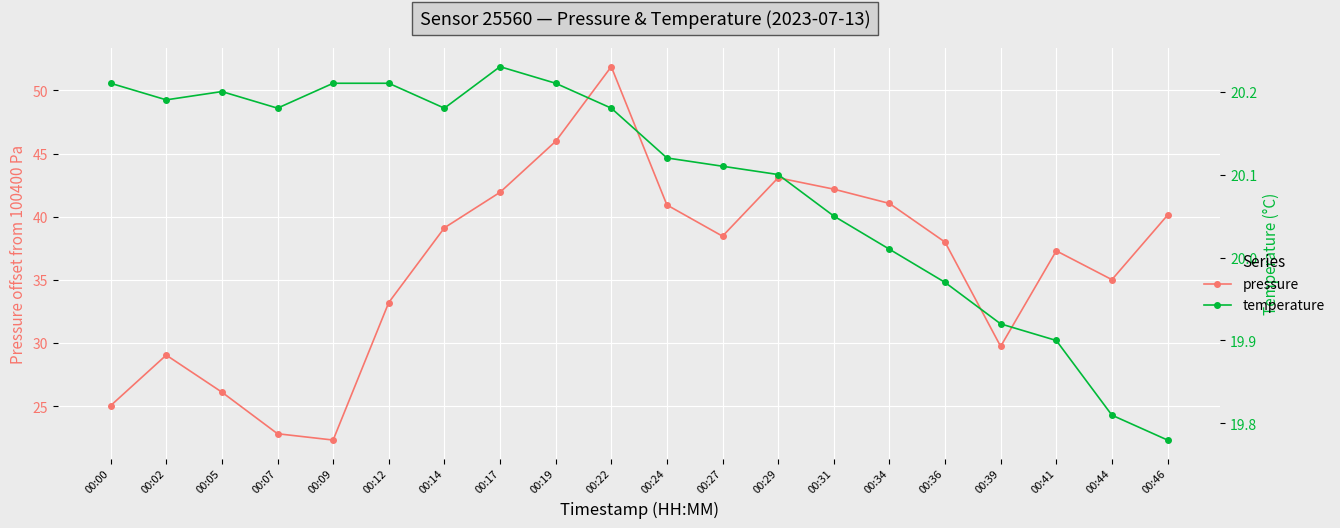

Between 00:19 and 00:02, which is larger?

00:19